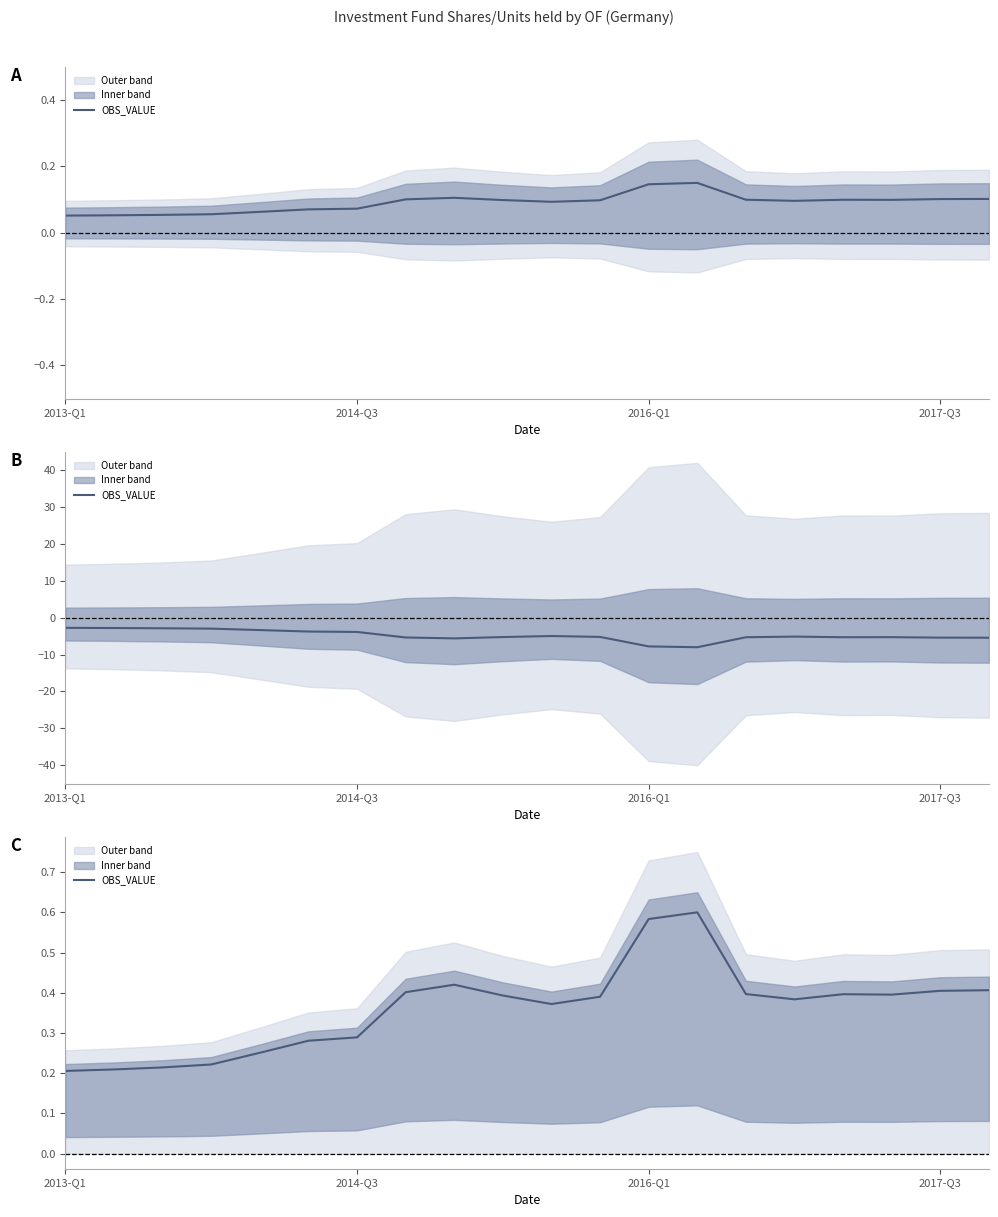

How many points are higher than both their immediate neighbors (excluding endpoints)?

3